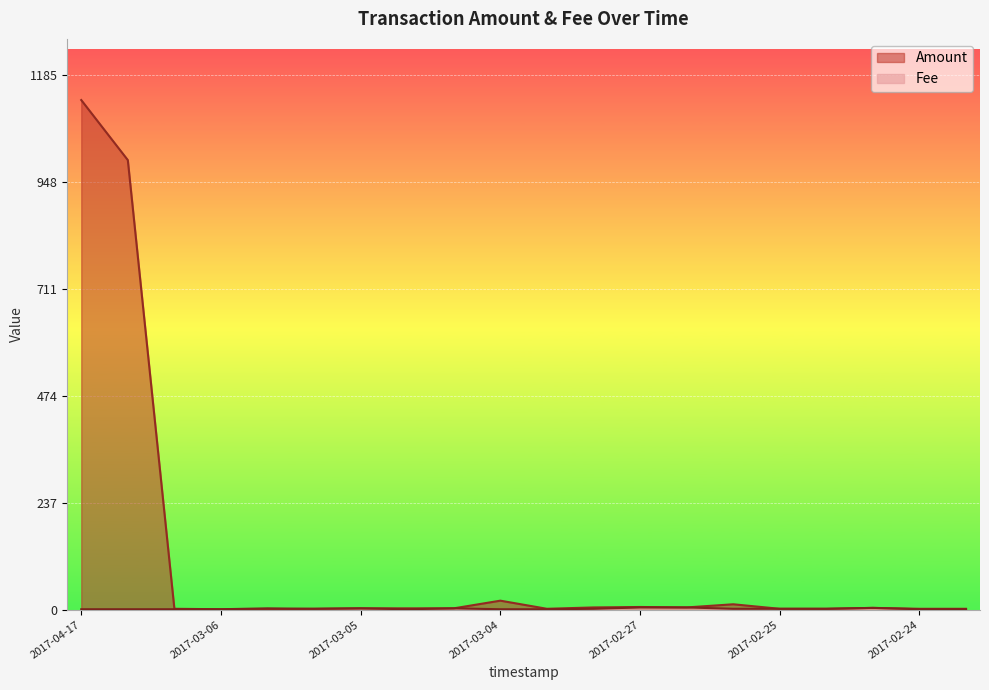

What is the value of the Fee point at the 11th from the left?

1.0